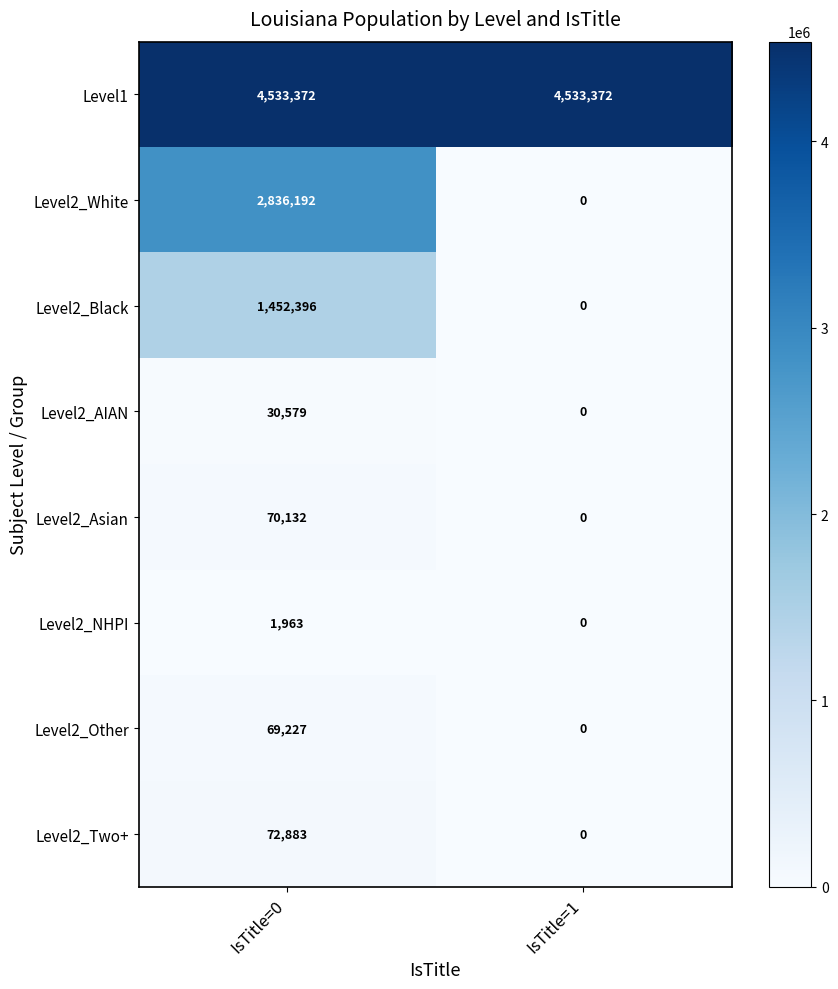

What is the sum of the Level2_AIAN values at IsTitle=0 and IsTitle=1?

30579